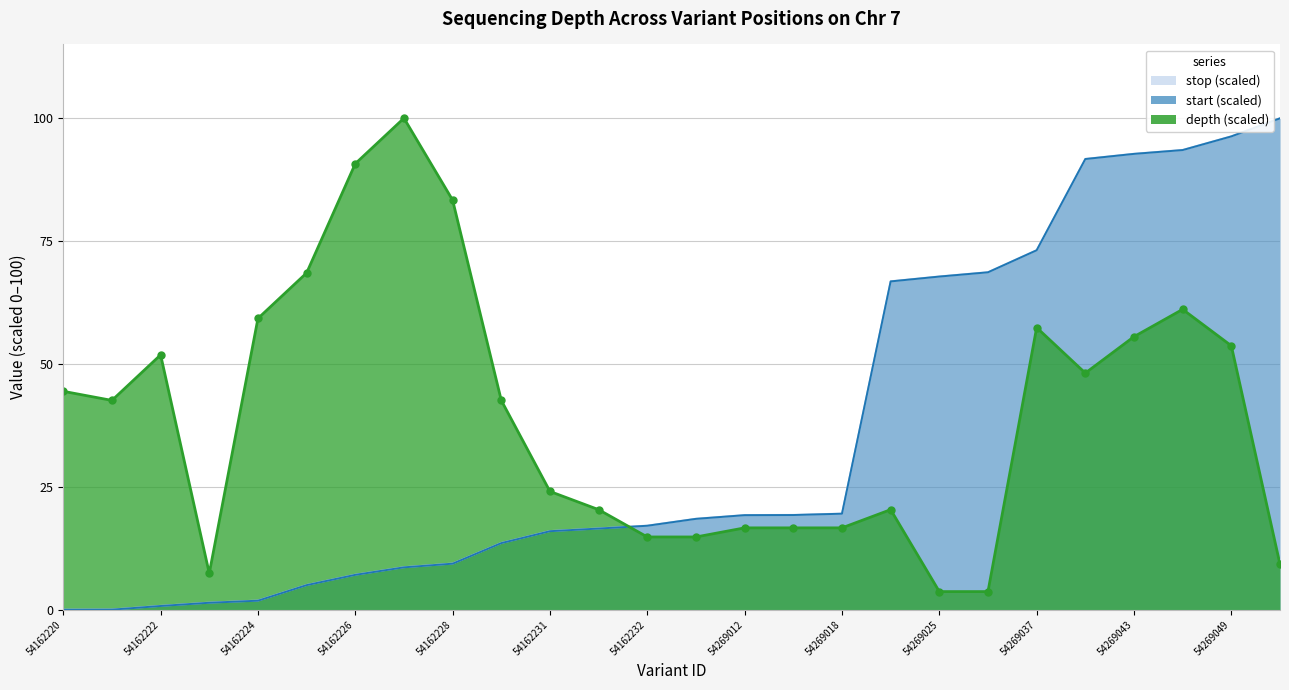

What are all the series names shown in the legend?

depth, start, stop